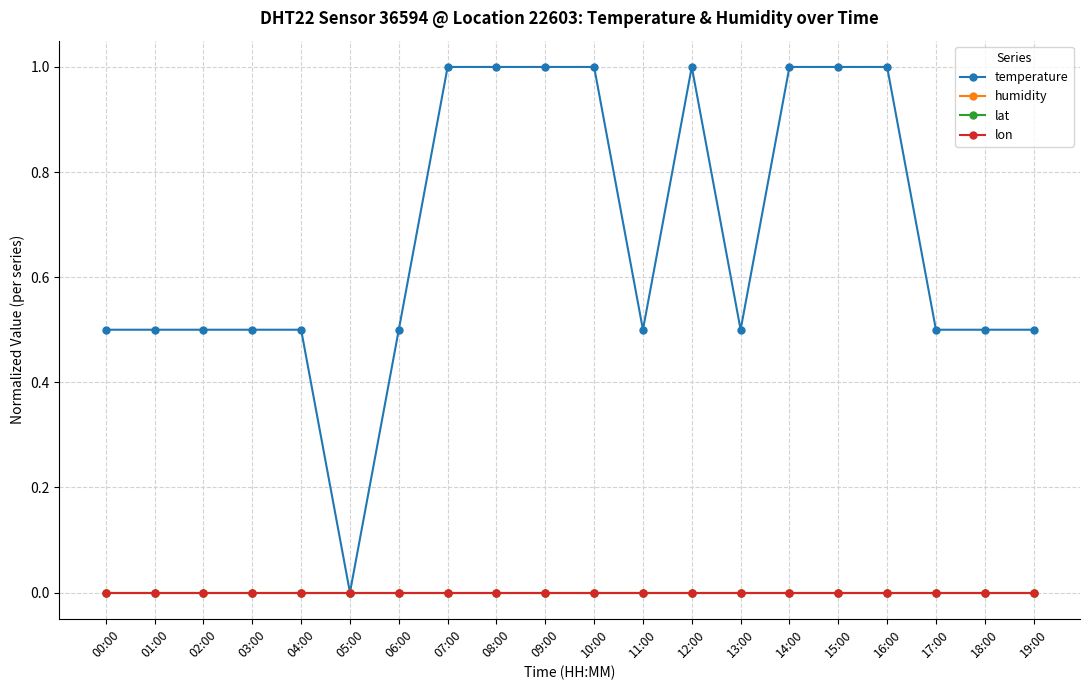

True or false: lat has more than 1 interior local peaks.

False